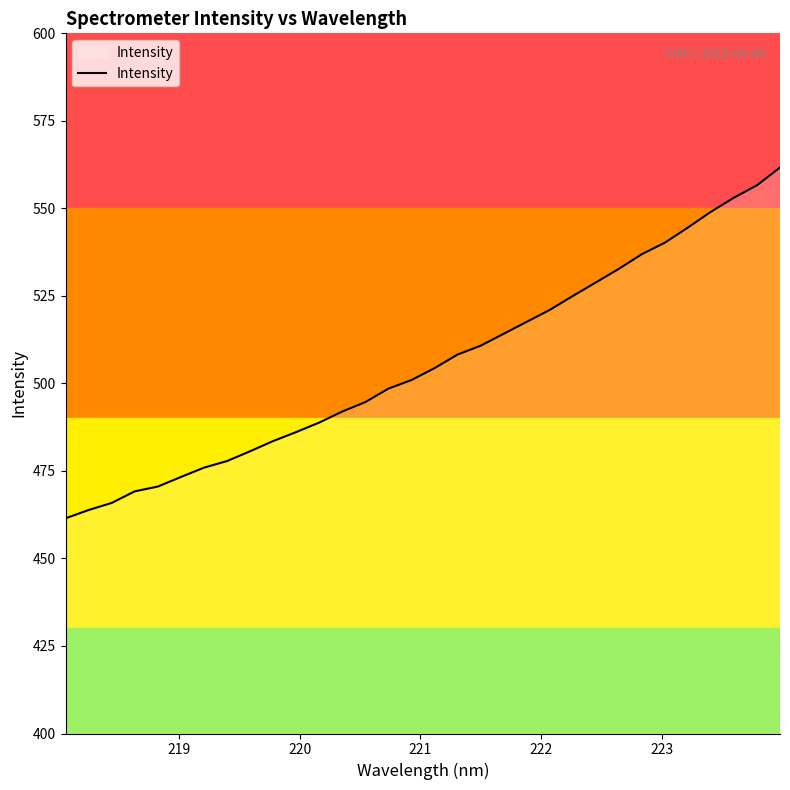

True or false: the data has more than 2 interior local peaks.

False